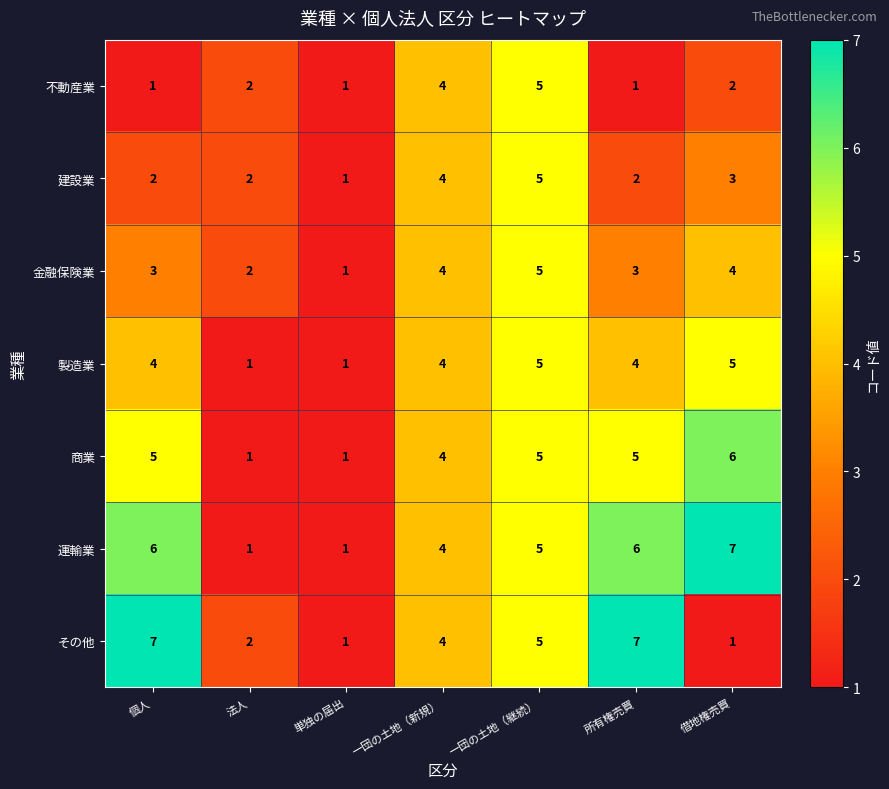

The 運輸業 series shows 7 at 一団の土地（継続）. True or false?

False